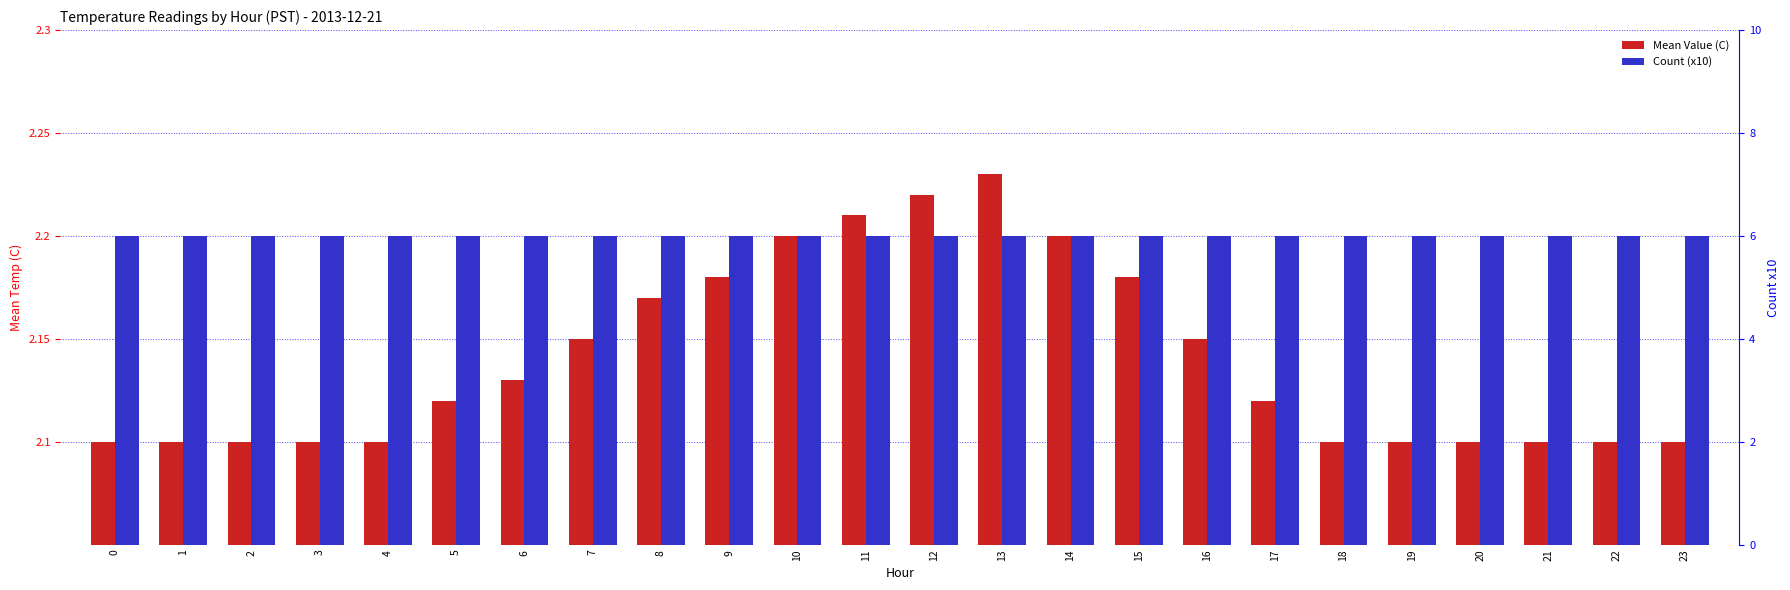

The Count (x10) series shows 3.2 at 19. True or false?

False